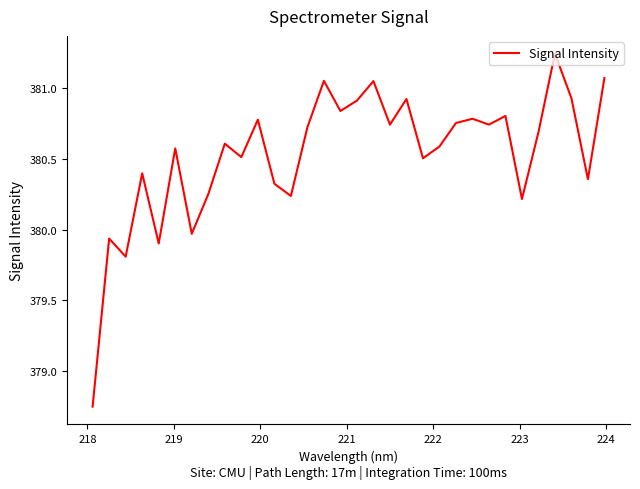

What is the difference between the maximum and minimum values?

2.5